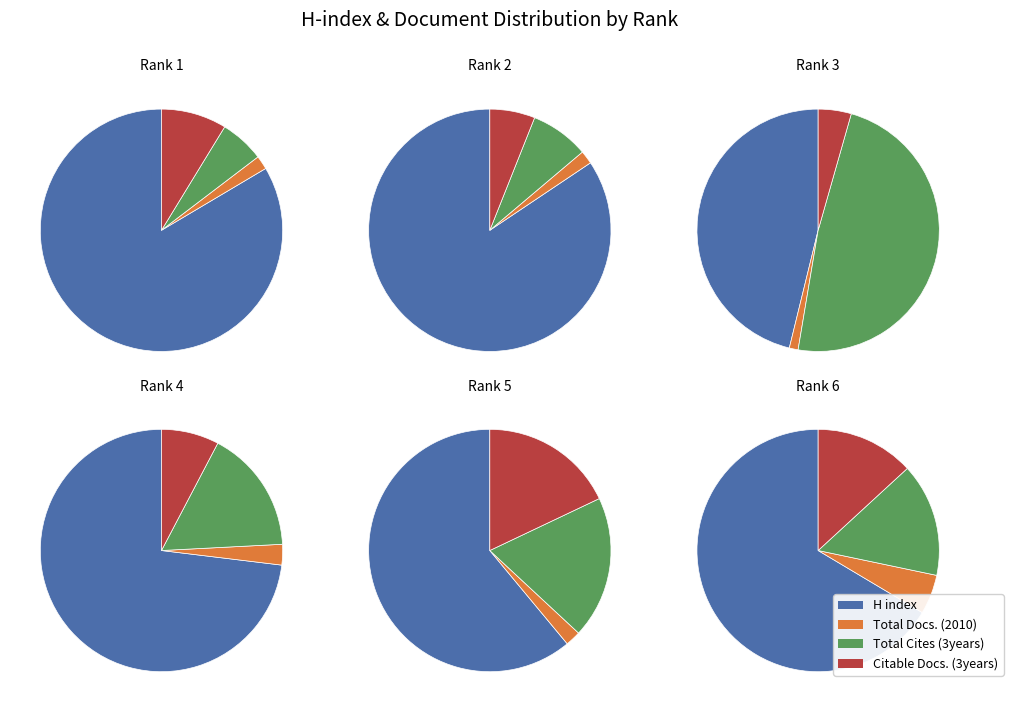

Does Rank 4 represent more than half of the total?

No